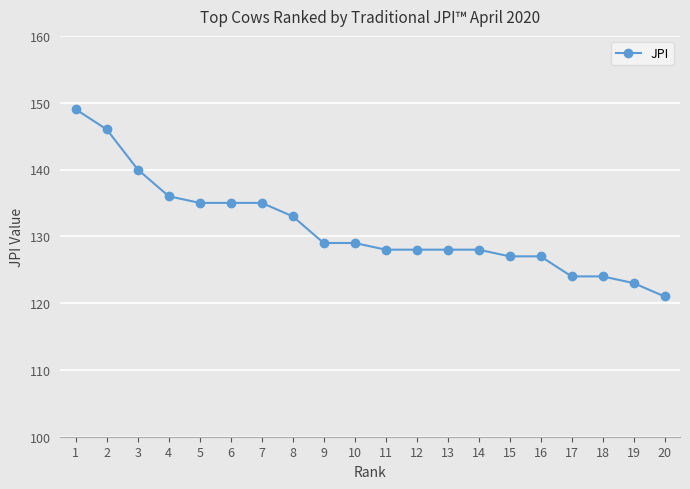

What is the ratio of the value at 16 to the value at 4?

0.9